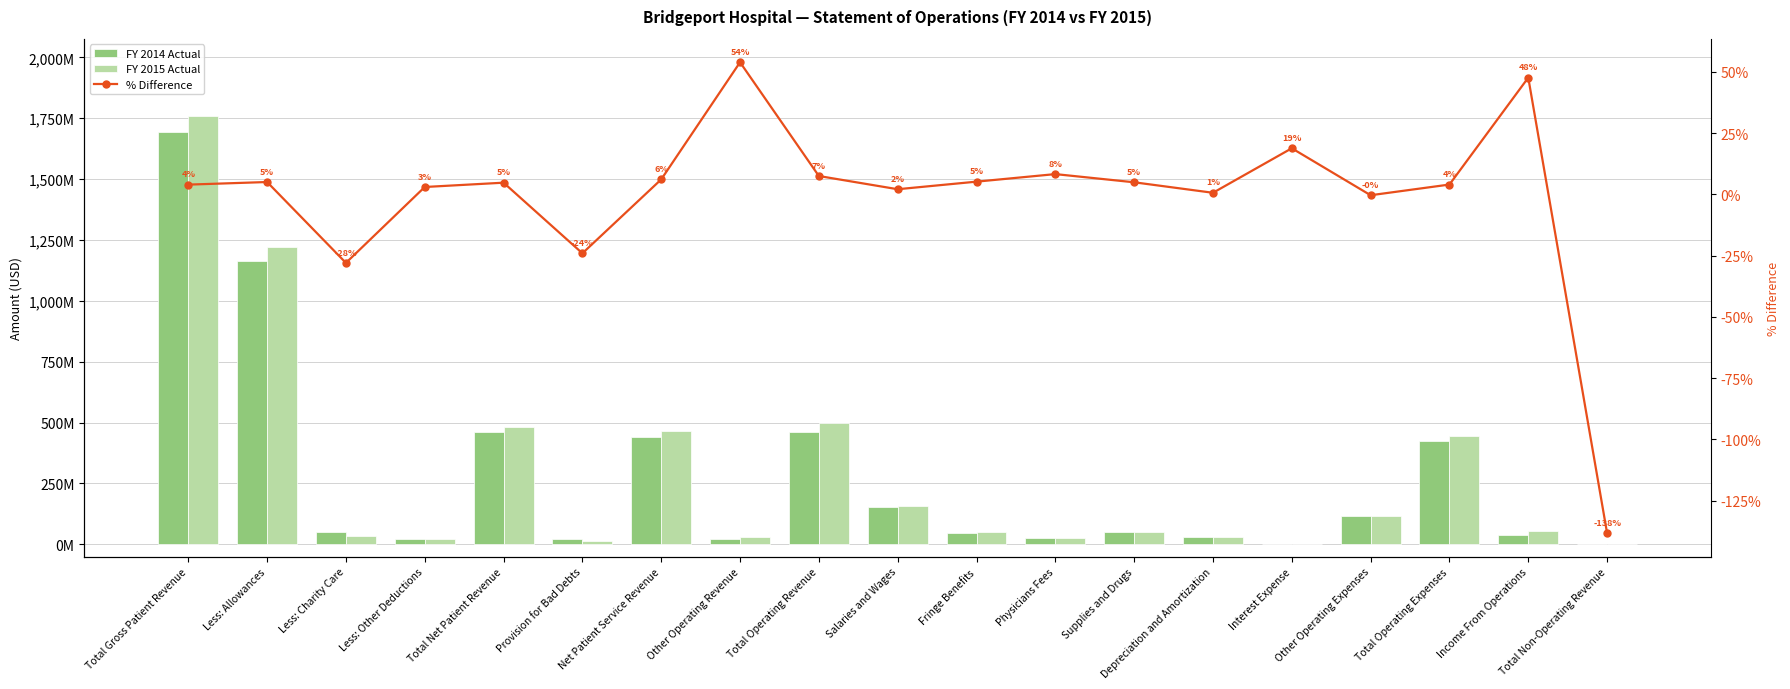

How many series are shown in this chart?

3